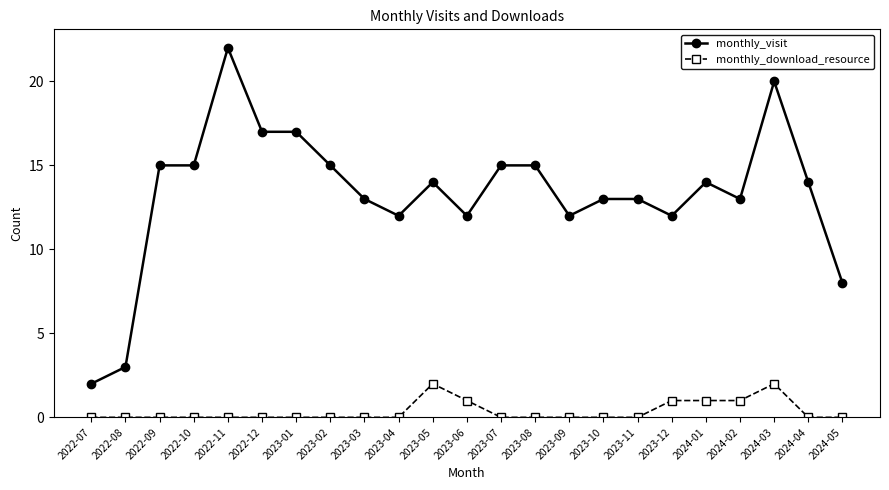

What is the greatest value displayed?

22